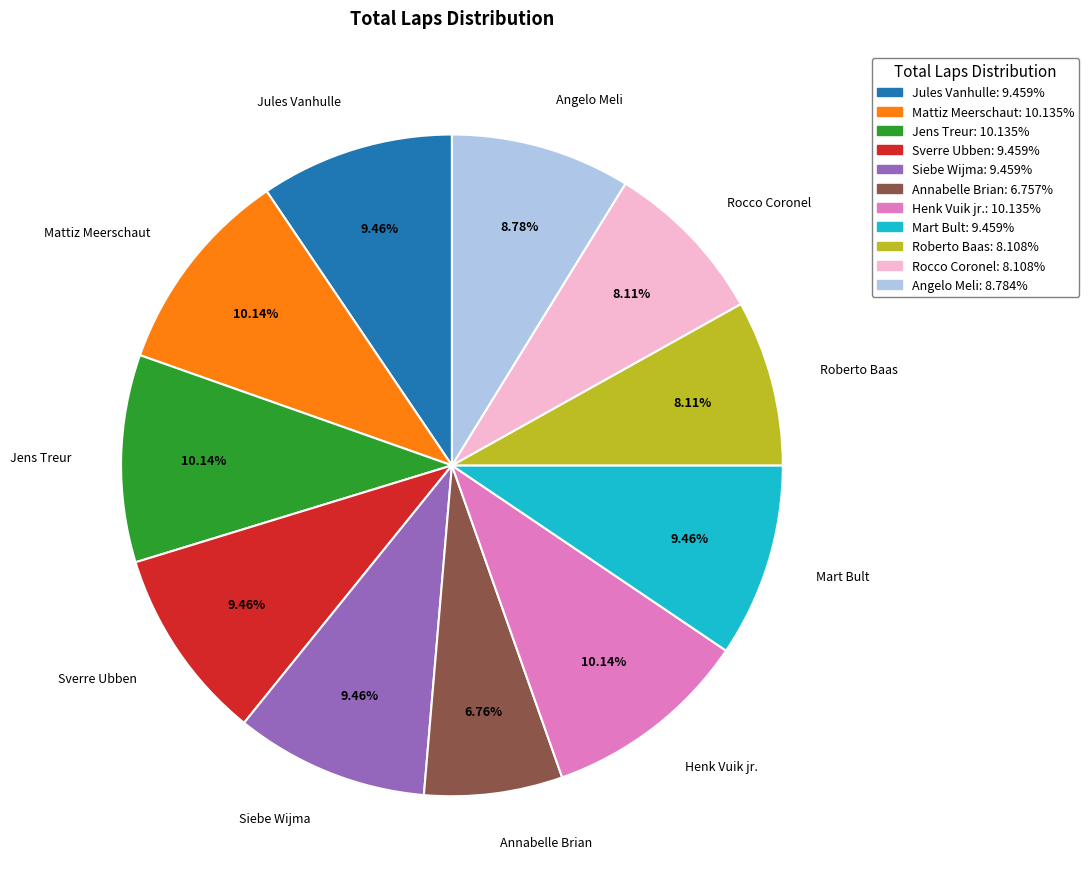

Which category has the smallest portion of the pie?

Annabelle Brian